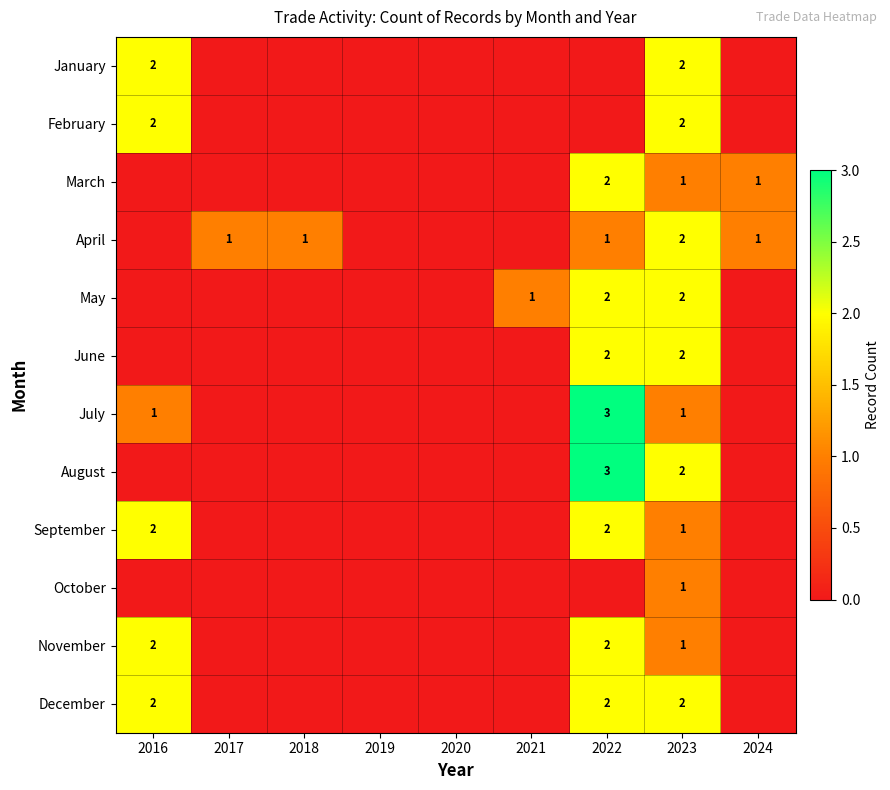

The value of December at 2022 is 1. True or false?

False